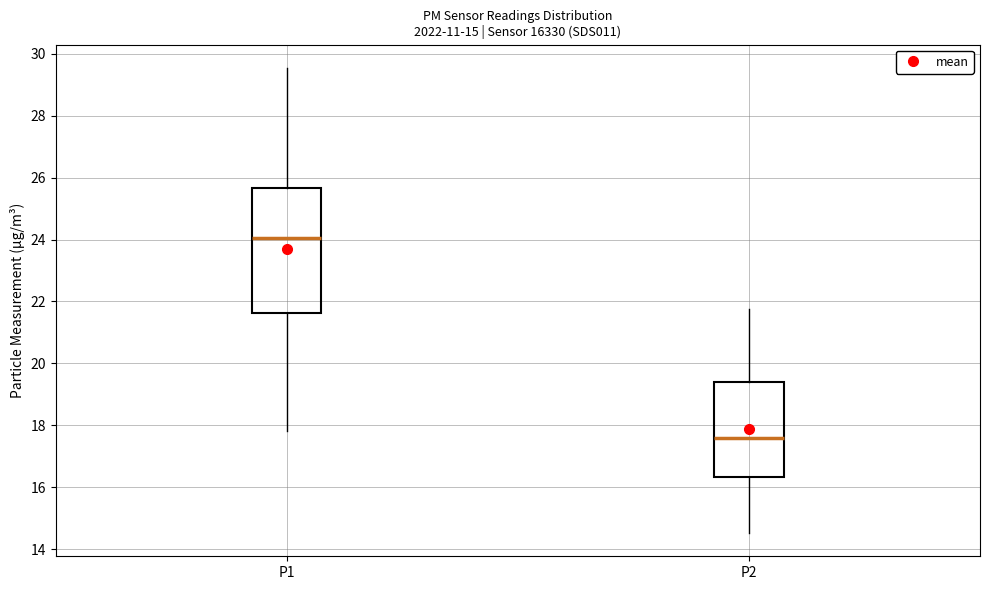

Comparing the boxes themselves (not the whiskers), which one is the tallest?

P1